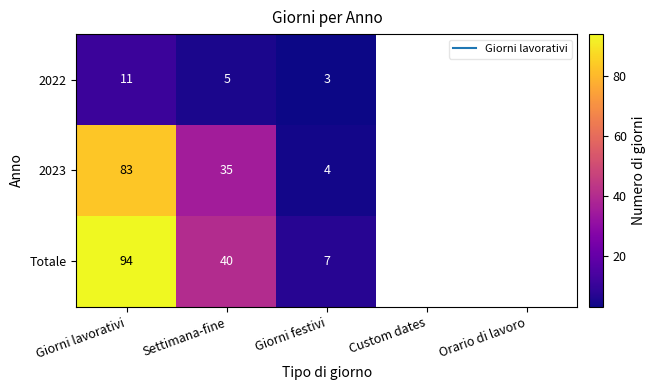

What is the difference between the highest and lowest values at Giorni festivi?

4.0